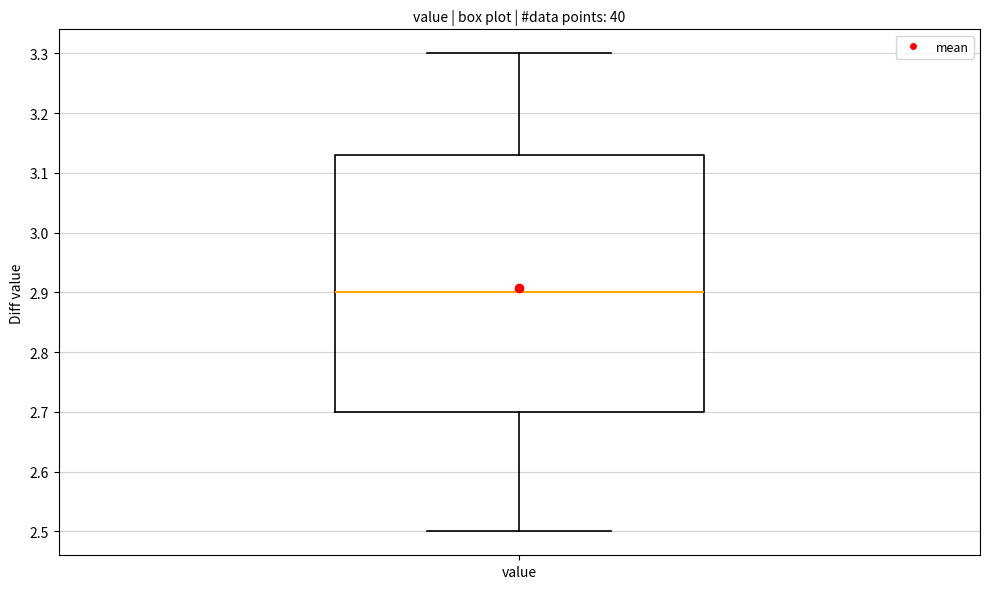

Read this box plot against the y-axis: the position of the median line, the range covered by the box, and the ends of both whiskers. The values are not printed on the chart, so give them approximately, as read against the axis.

median 2.90, box 2.70 to 3.13, whiskers 2.50 to 3.30